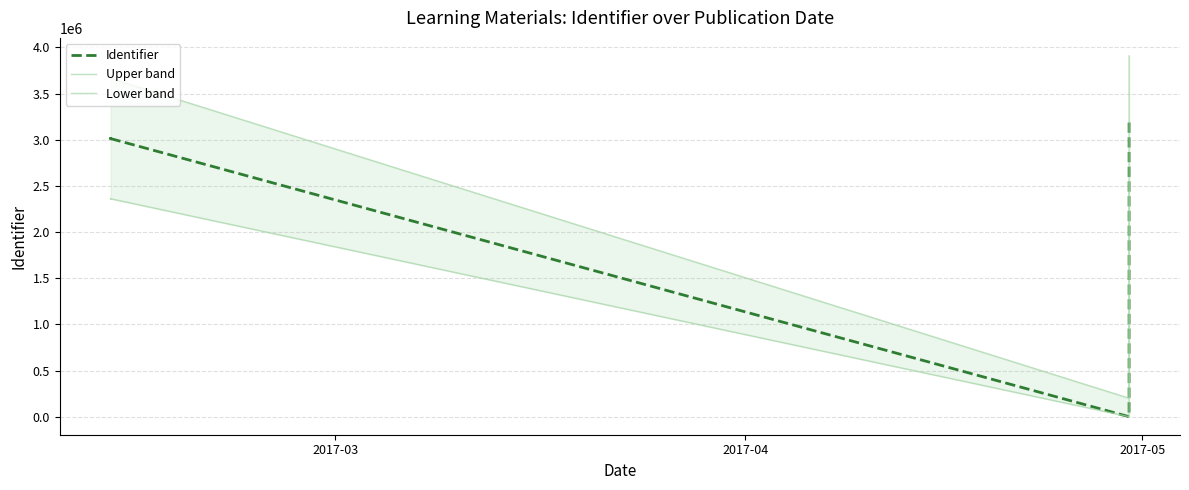

How many interior local peaks does the Upper band series have?

2